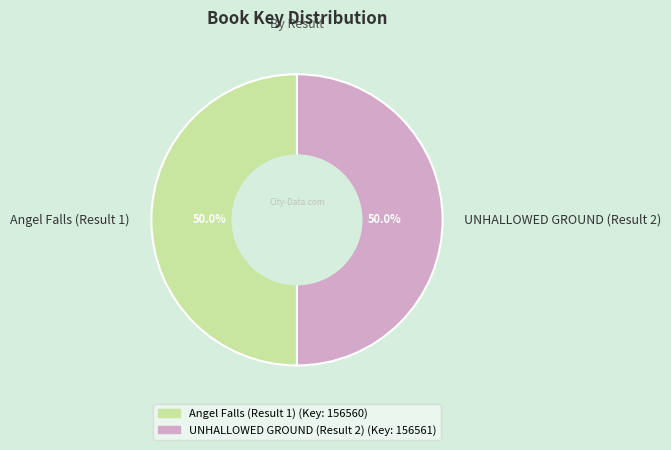

What portion of the pie excludes UNHALLOWED GROUND (Result 2)?

50.0%